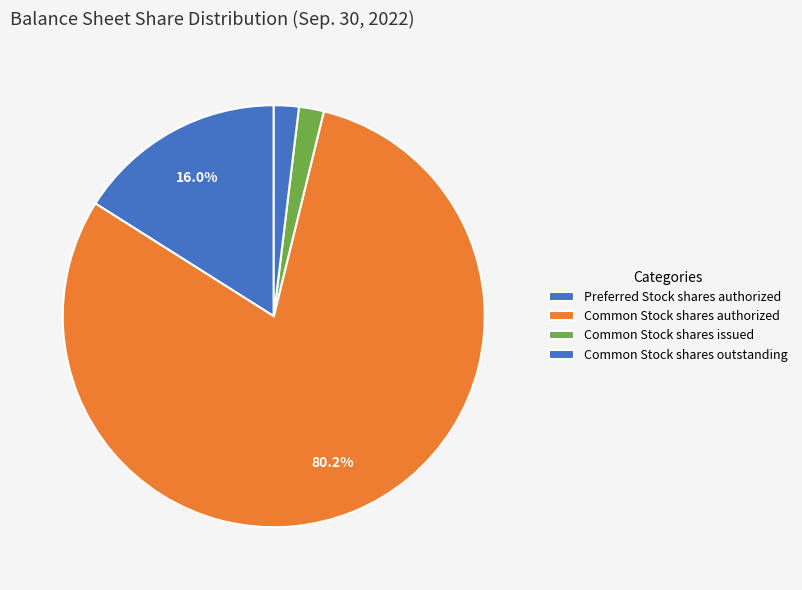

Is it true that Common Stock shares outstanding is 2% of the pie?

True